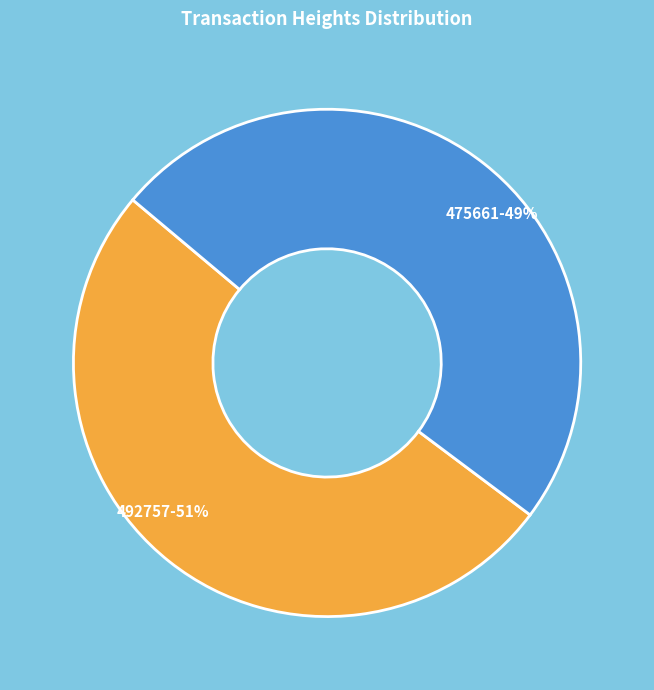

To the nearest percent, what portion does 475661 represent?

49%